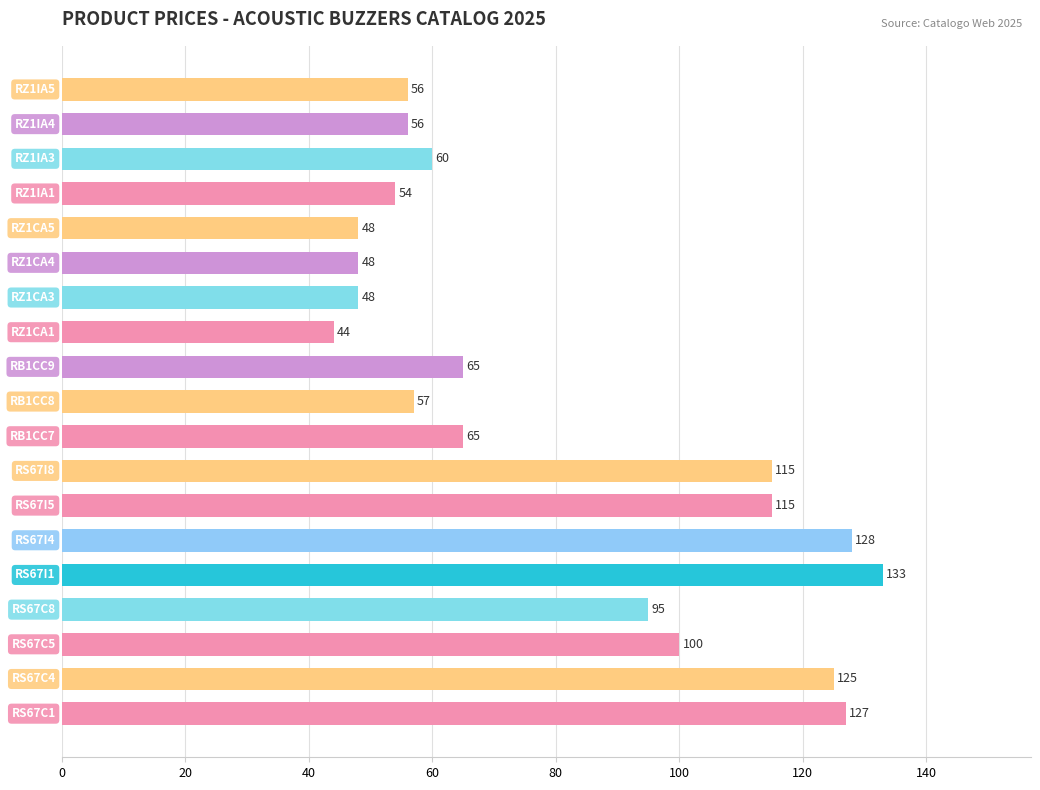

What is the smallest value displayed?

44